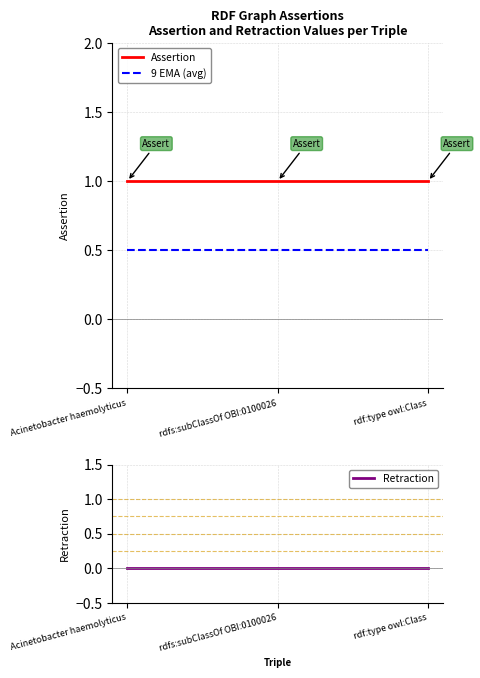

True or false: Assertion has a value of 1.6 at rdf:type owl:Class.

False